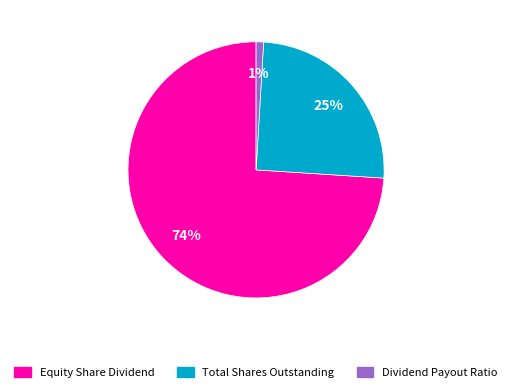

What is the smallest slice in the pie chart?

Dividend Payout Ratio